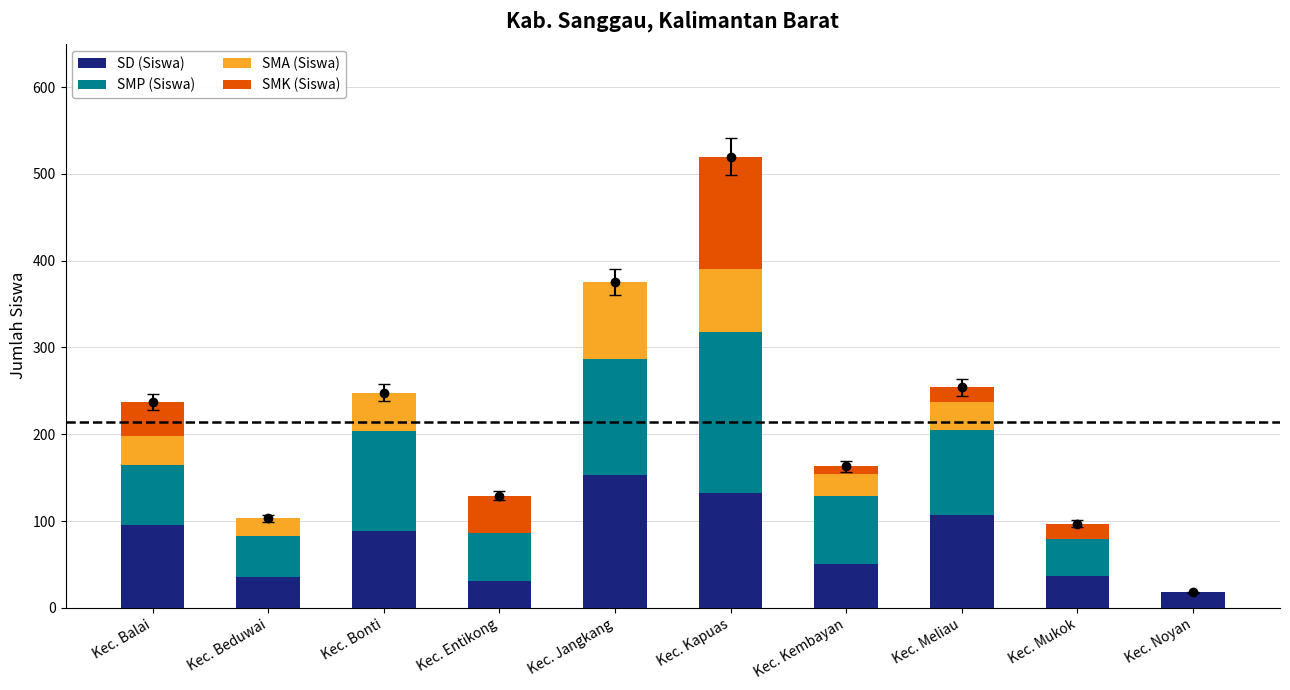

The value of SD (Siswa) at Kec. Kembayan is 50. True or false?

True